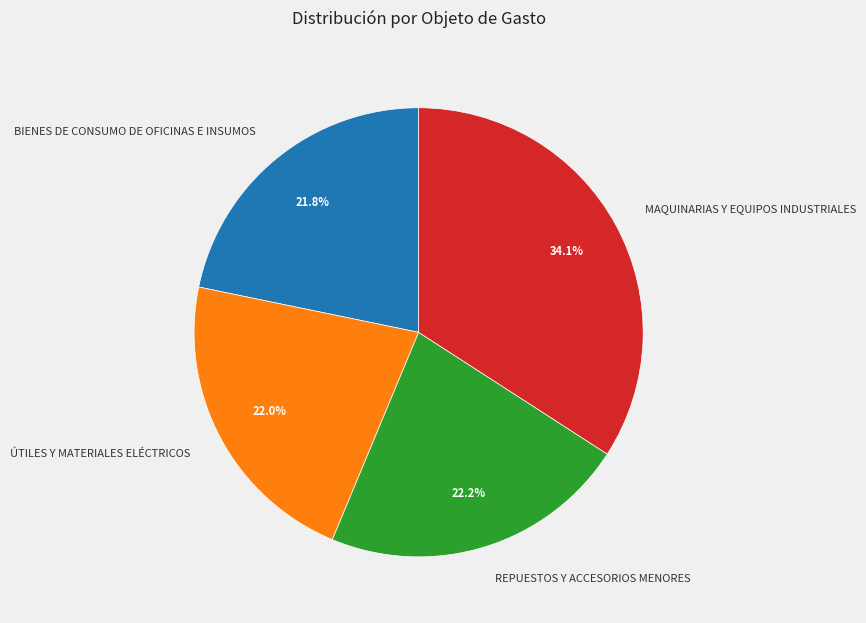

How many segments does this pie chart have?

4